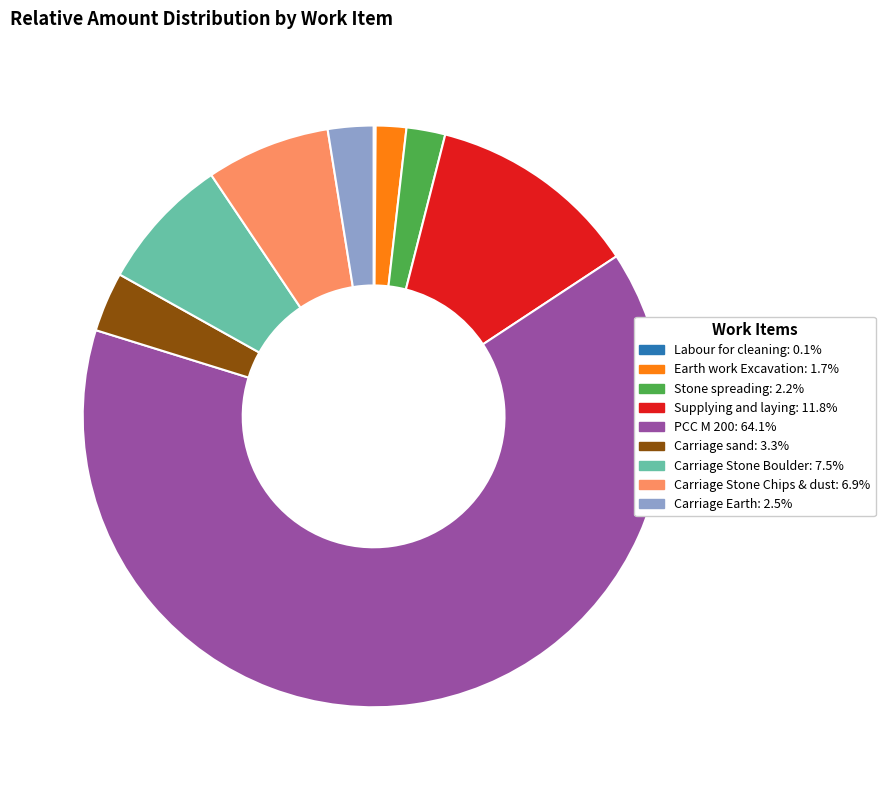

What is the majority slice?

PCC M 200